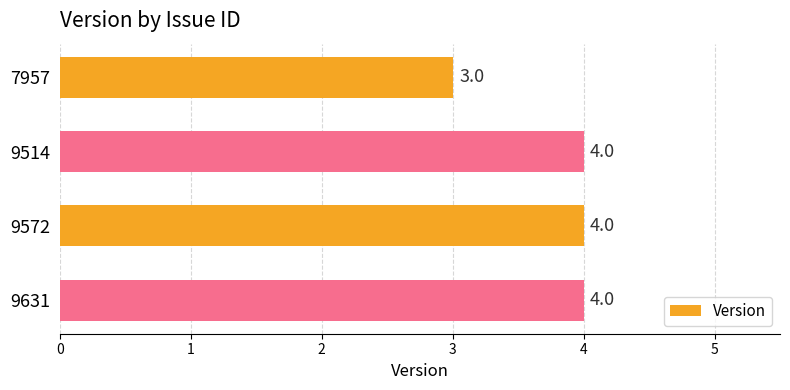

The chart shows a value of 4 at 9514. True or false?

True